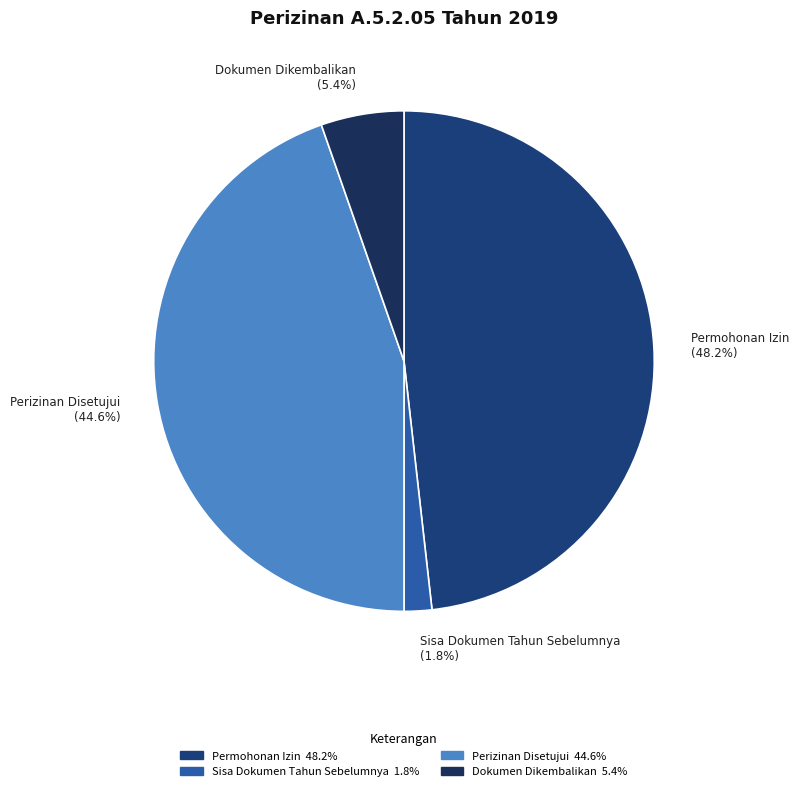

How many slices are in this pie chart?

4